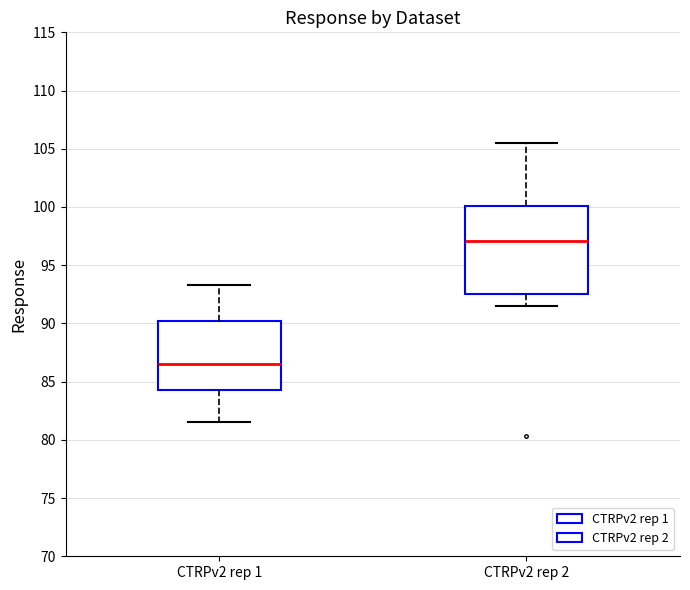

Comparing the boxes themselves (not the whiskers), which one is the tallest?

CTRPv2 rep 2